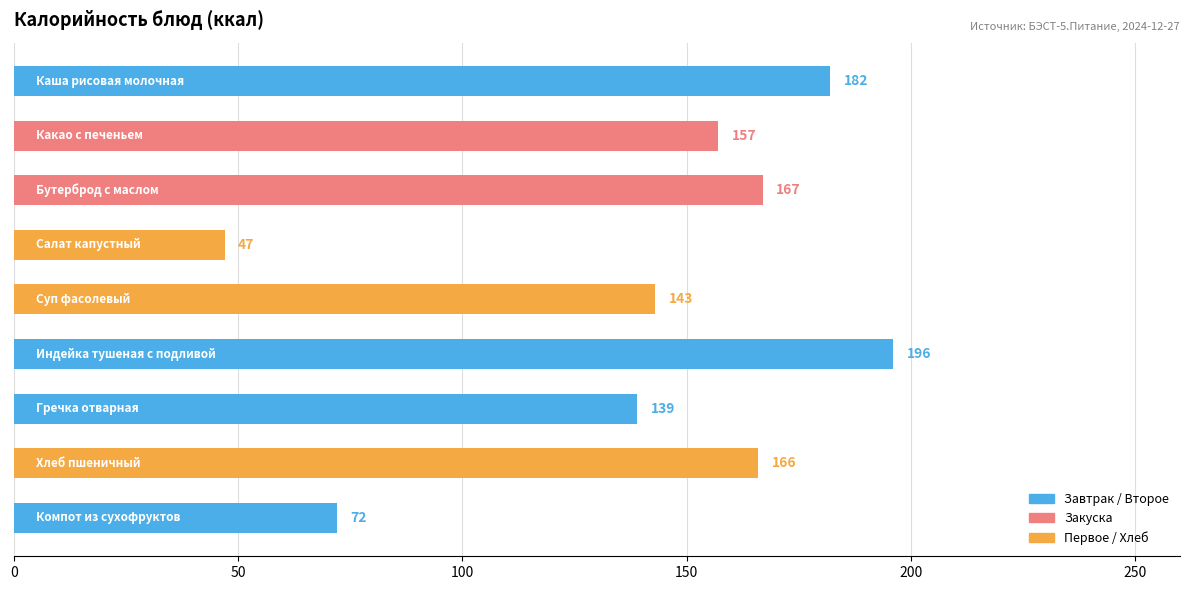

What is the average value?

141